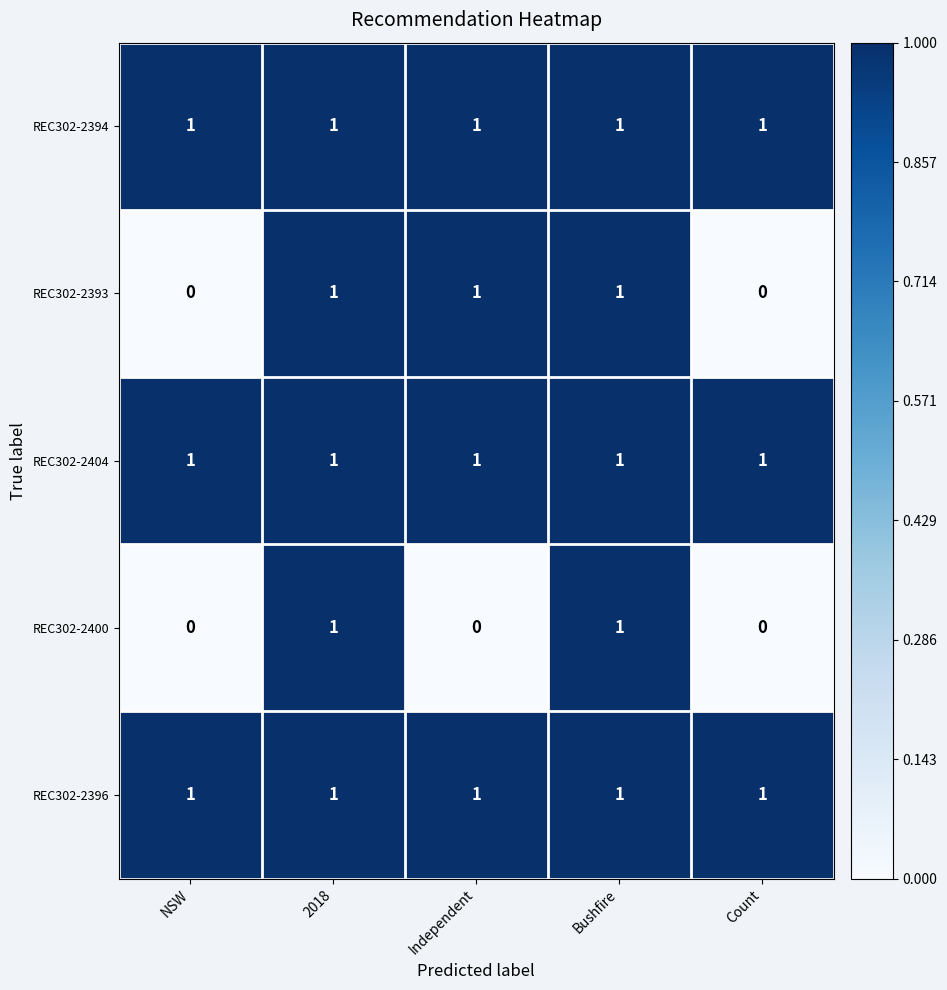

What is the sum of all REC302-2394 values?

5